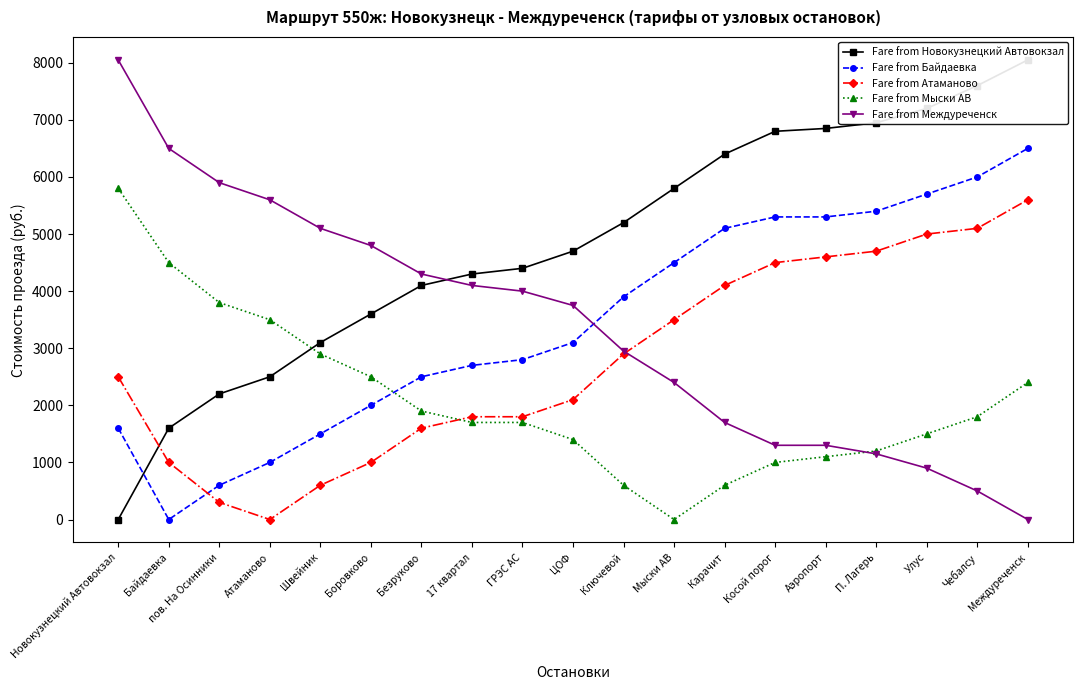

Does the chart have visible grid lines?

No